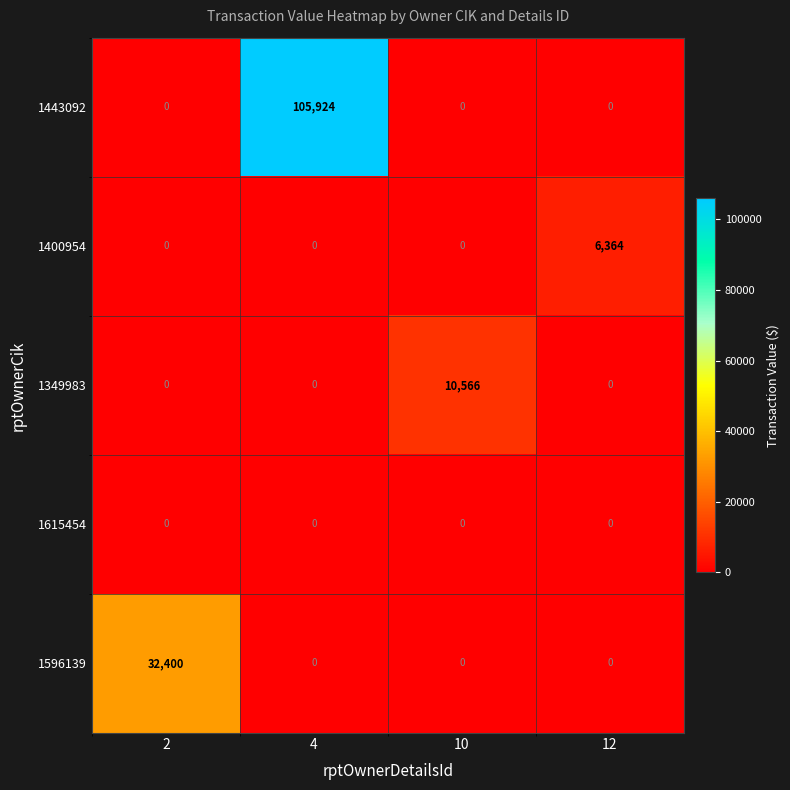

Is it true that 1443092 equals 0 at 10?

True